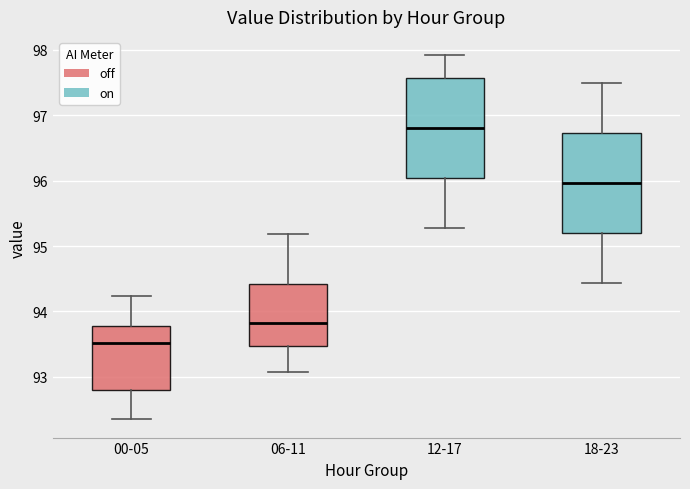

Which box has the lowest median line?

00-05